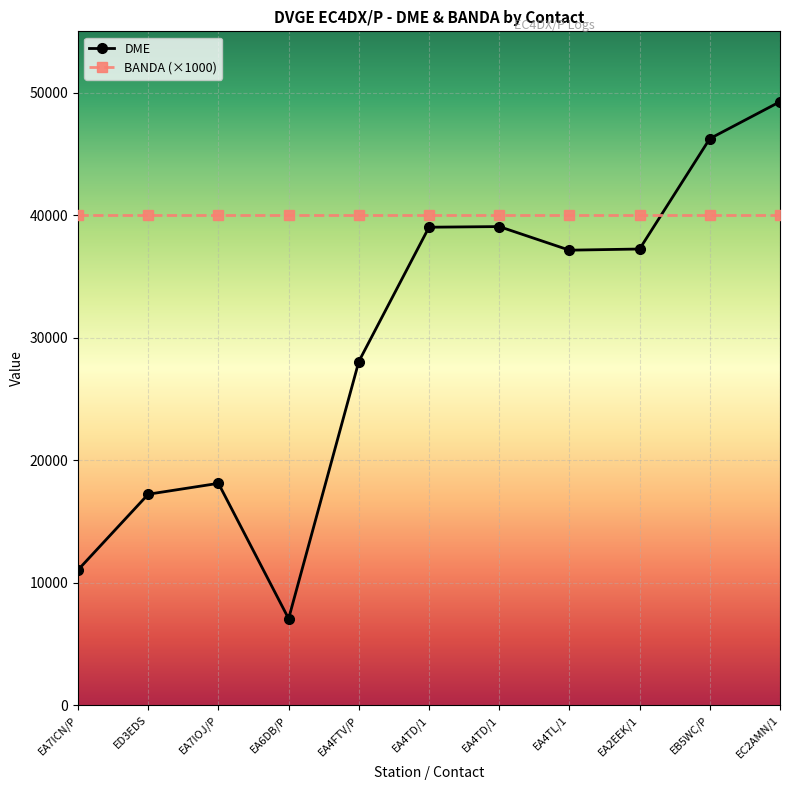

What is the minimum value shown in the chart?

7057